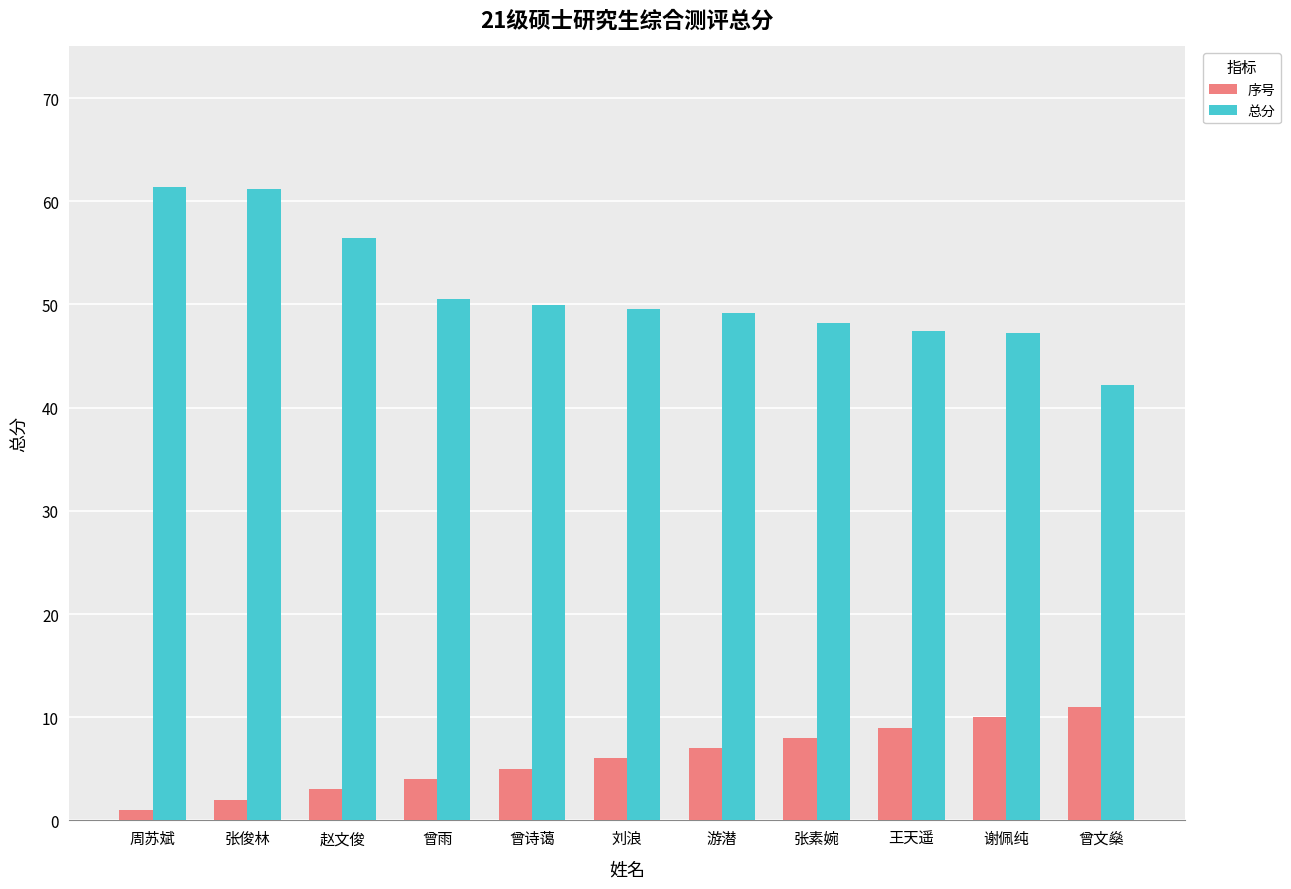

Which series has the largest range (max minus min)?

总分